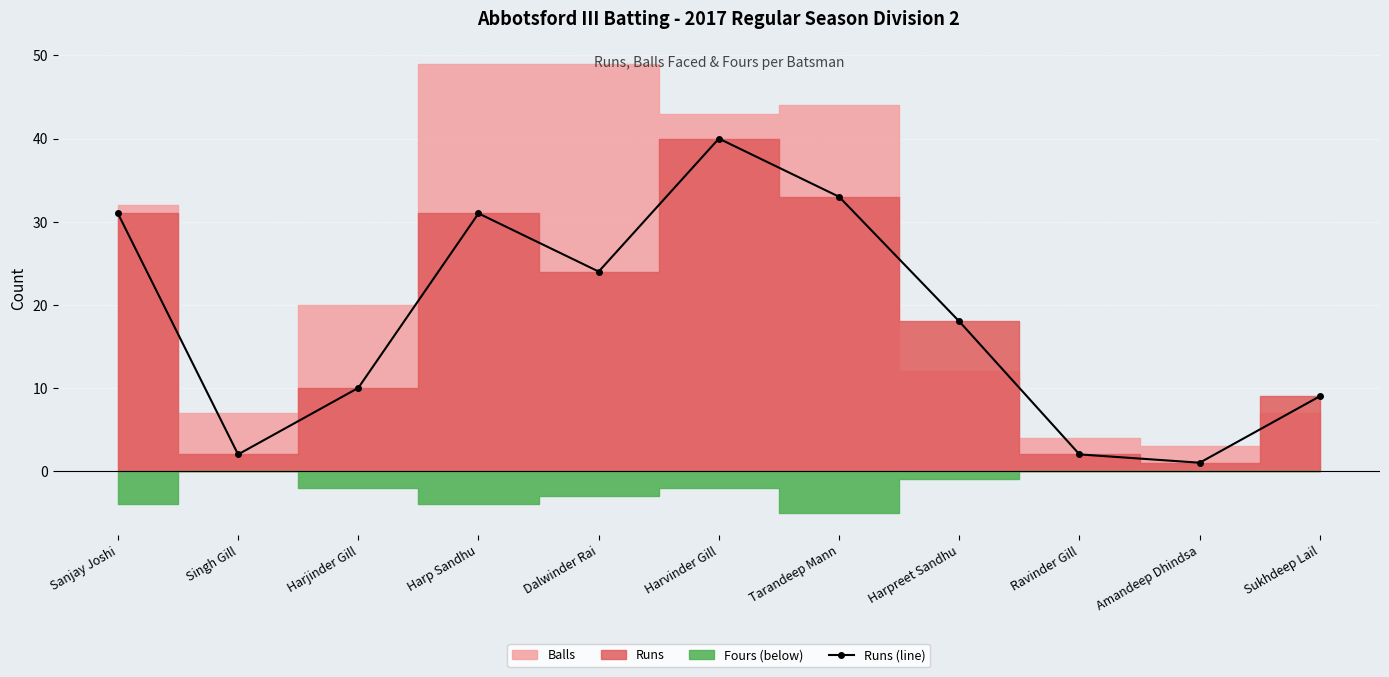

What value does the data have at Harpreet Sandhu, to the nearest 5?

20